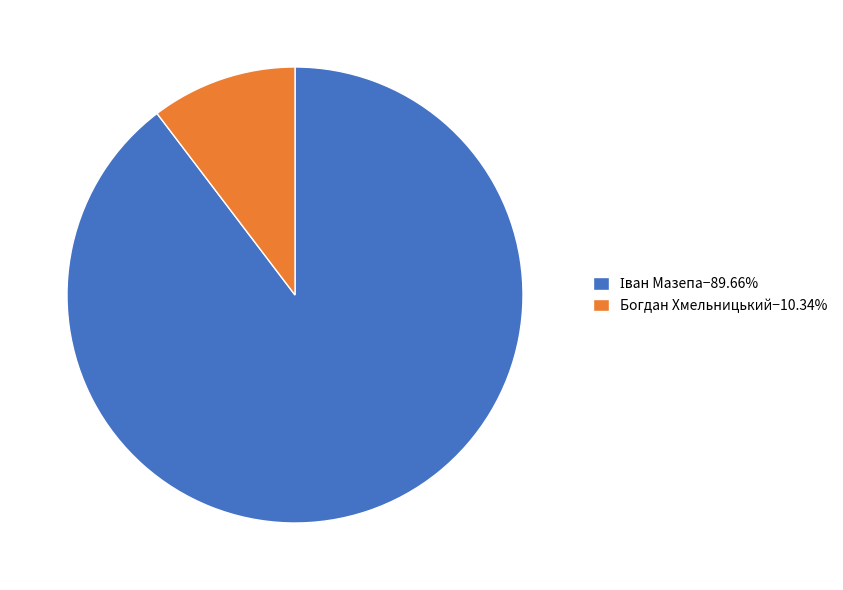

How many segments does this pie chart have?

2